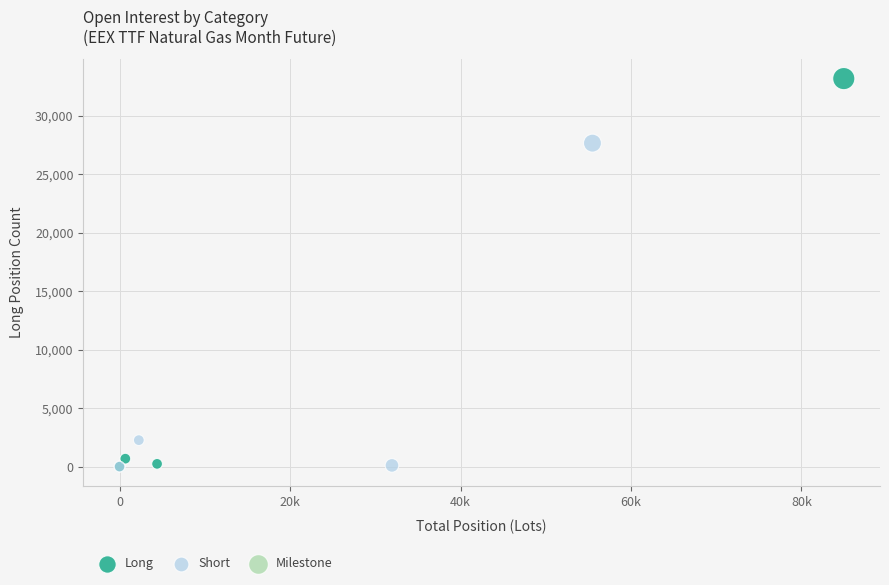

Which series contains the highest Y value?

Long